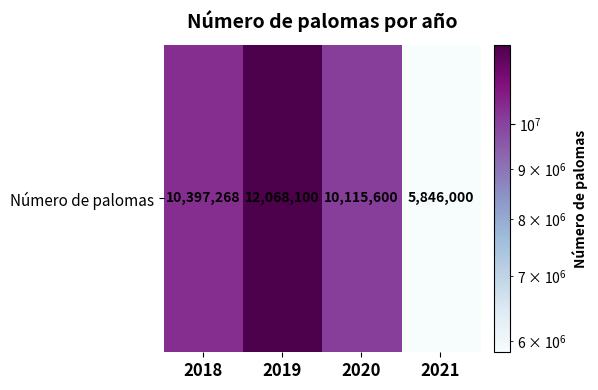

What is the minimum value shown in the chart?

5846000